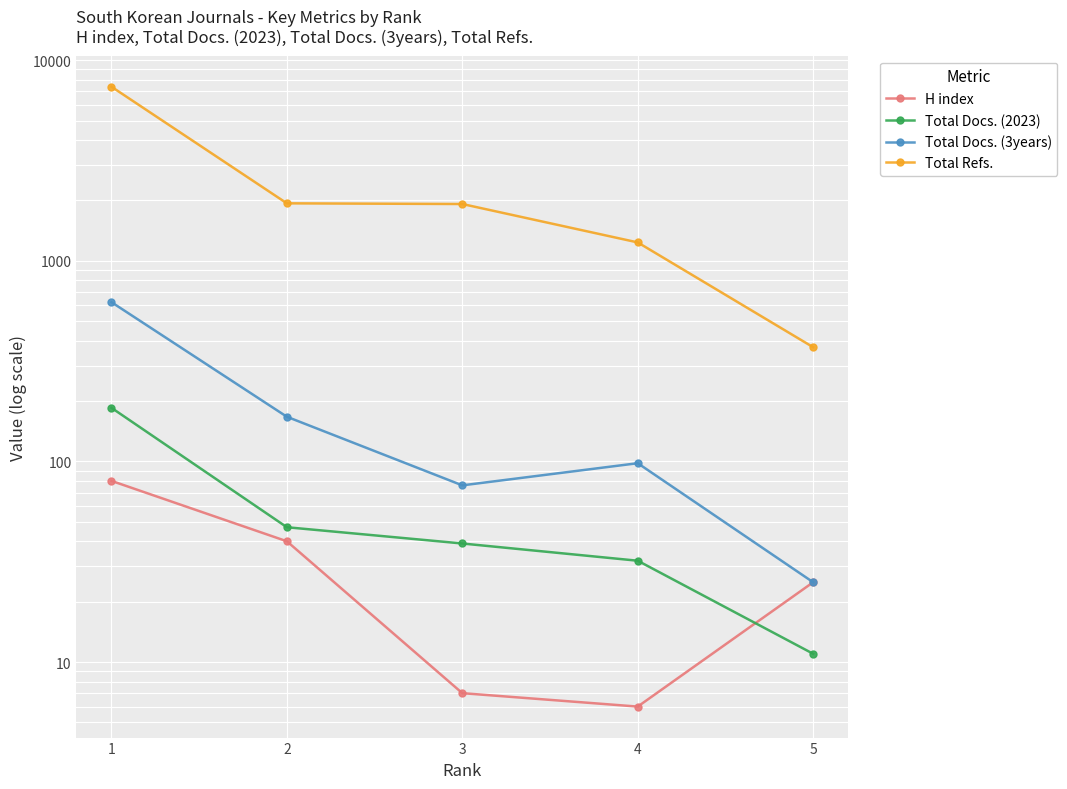

What is the maximum value for H index?

80